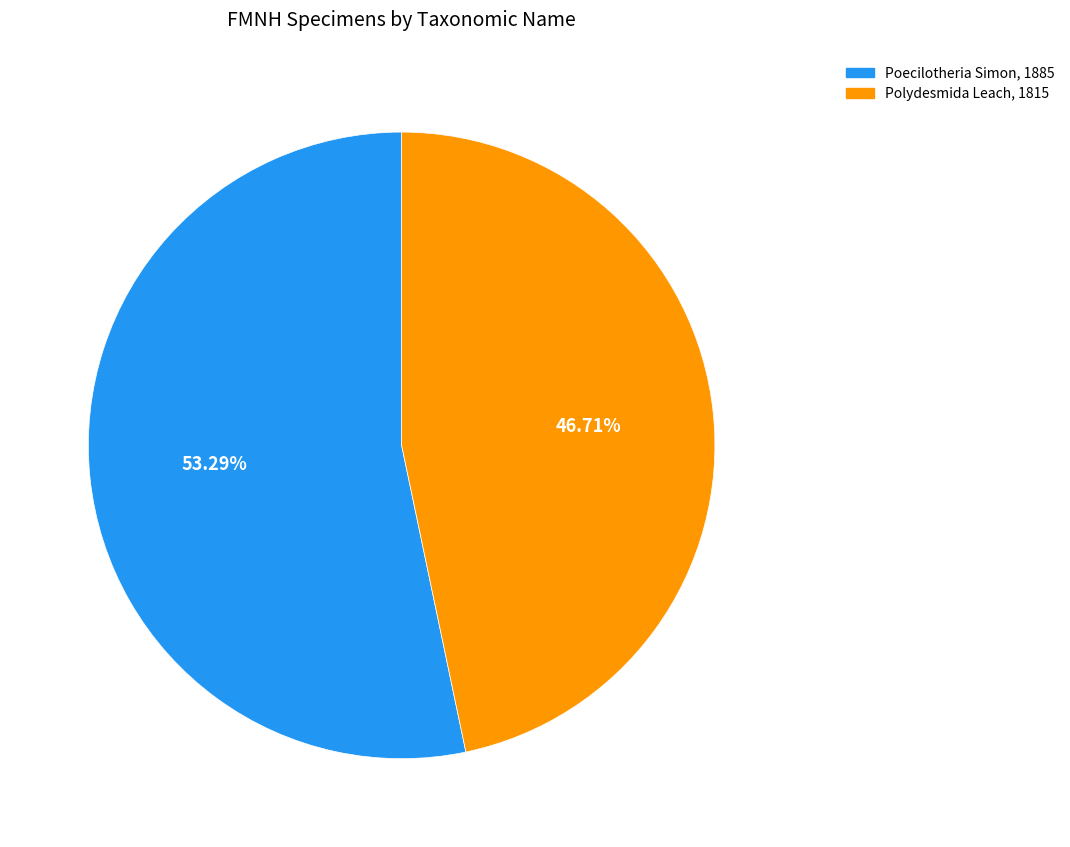

To the nearest percent, what is the difference between the largest and smallest slice percentages?

7%